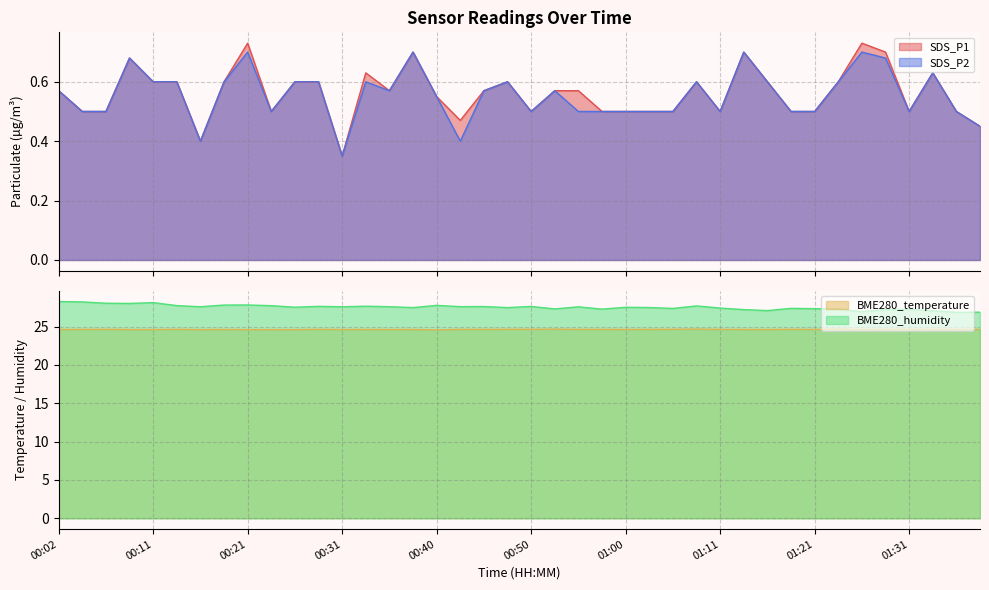

How many distinct data groups are displayed?

4